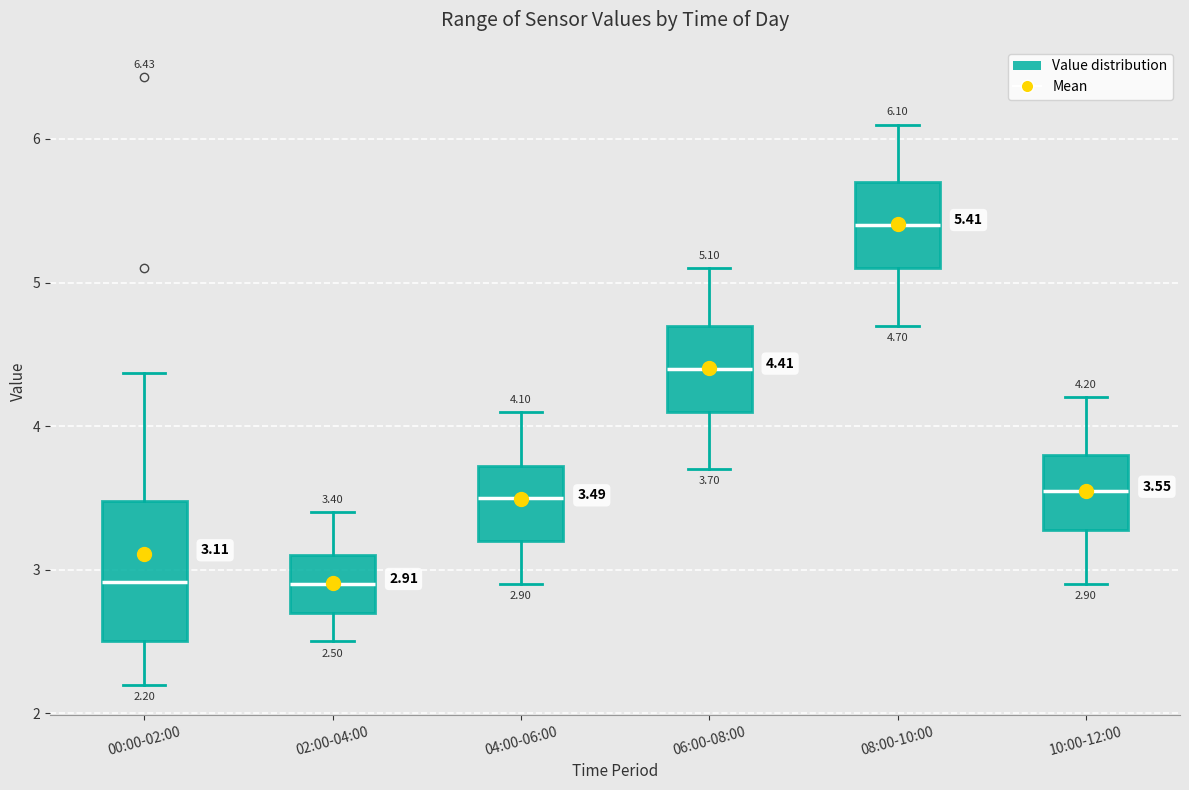

Comparing the boxes themselves (not the whiskers), which one is the tallest?

00:00-02:00